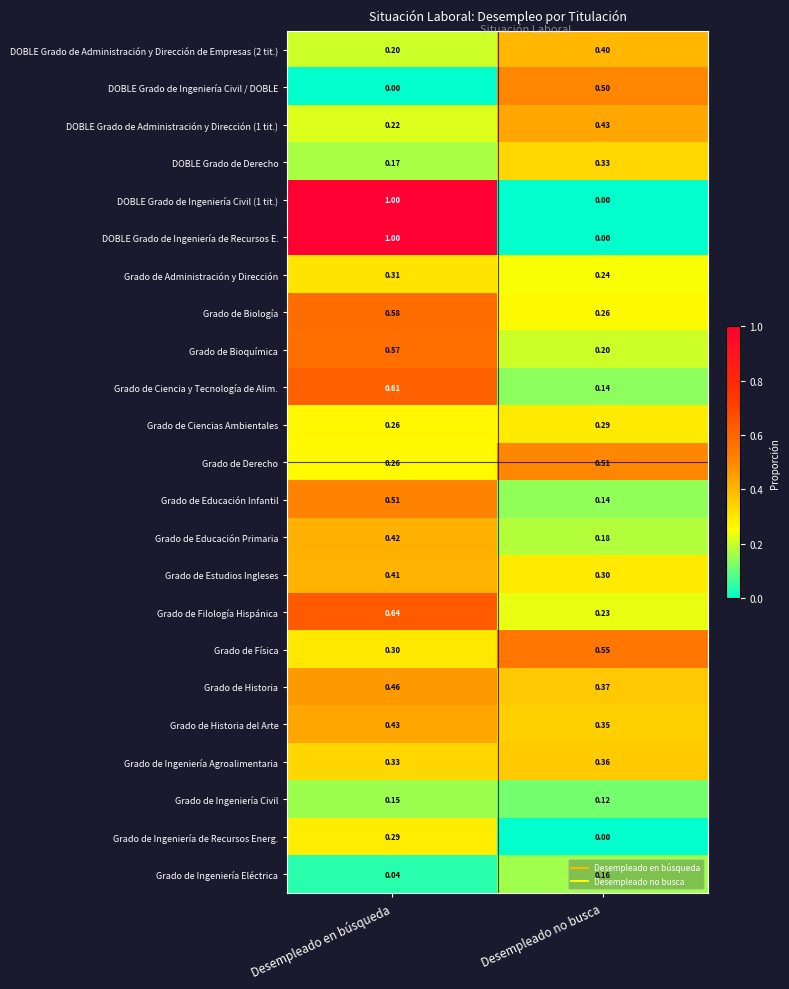

Rank the categories by Grado de Ingeniería Eléctrica value from lowest to highest.

Desempleado en búsqueda, Desempleado no busca